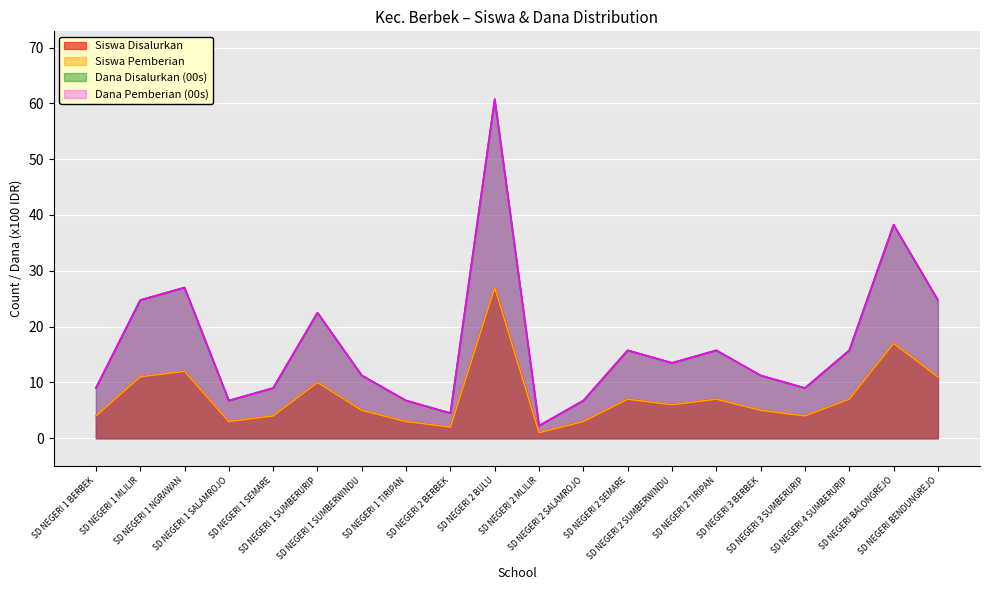

True or false: Dana Pemberian (00s) has more than 2 points higher than both neighbors.

True